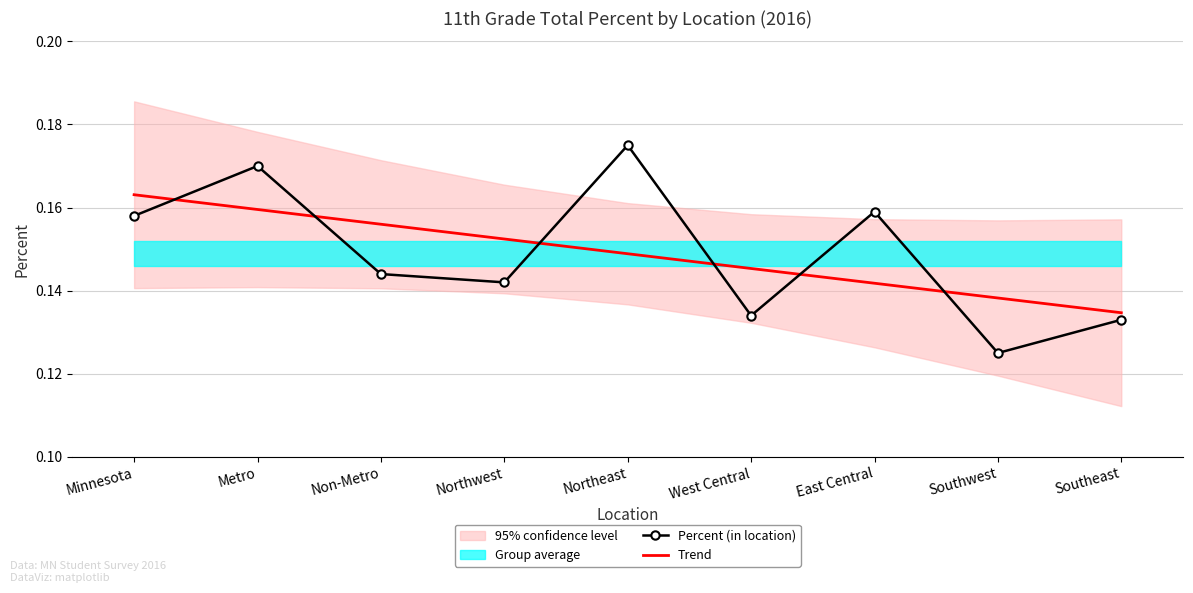

The value of Percent (in location) at Metro is 0.2. True or false?

True